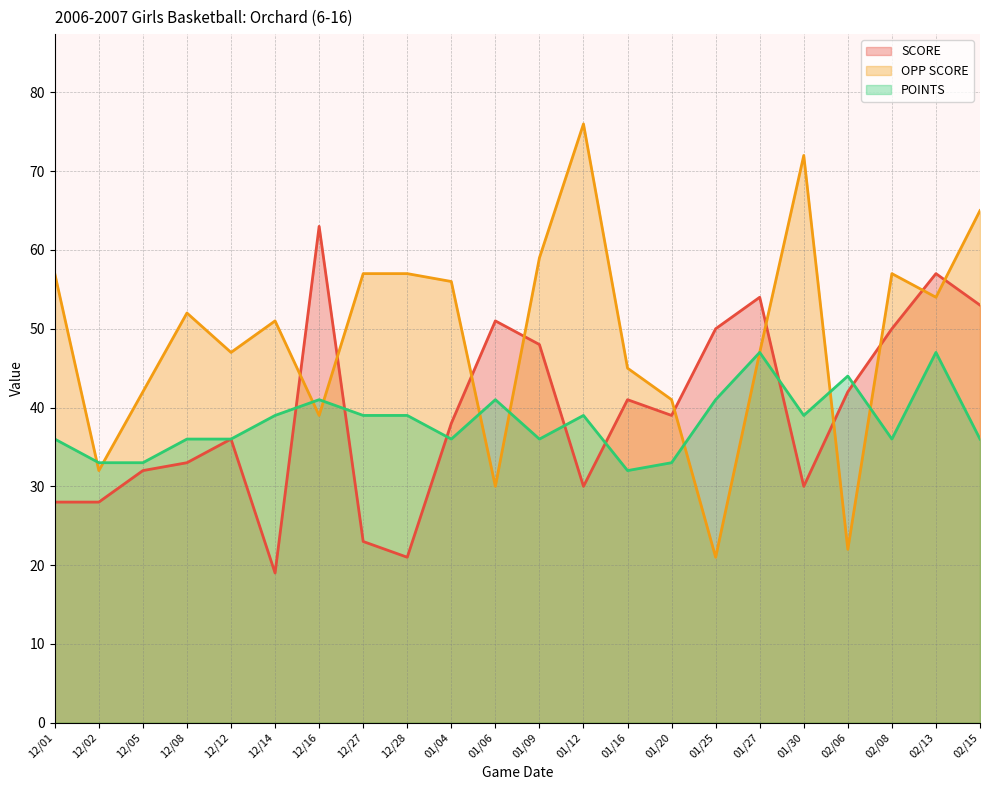

Where is the first local minimum for OPP SCORE?

12/02